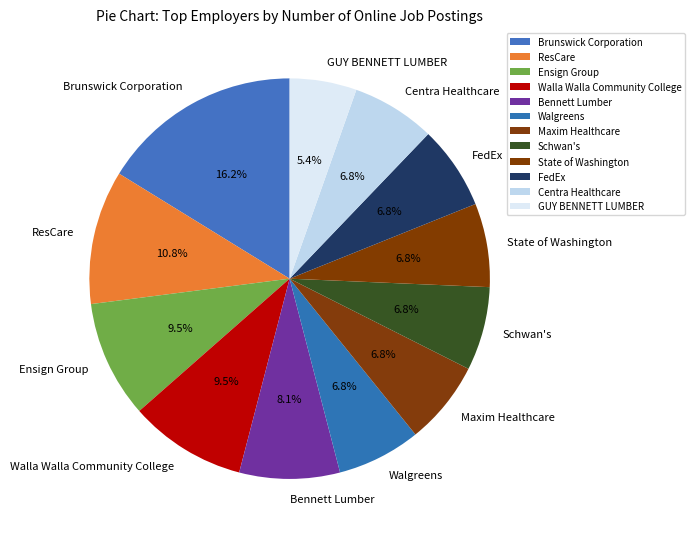

To the nearest percent, what is the average slice percentage?

8%